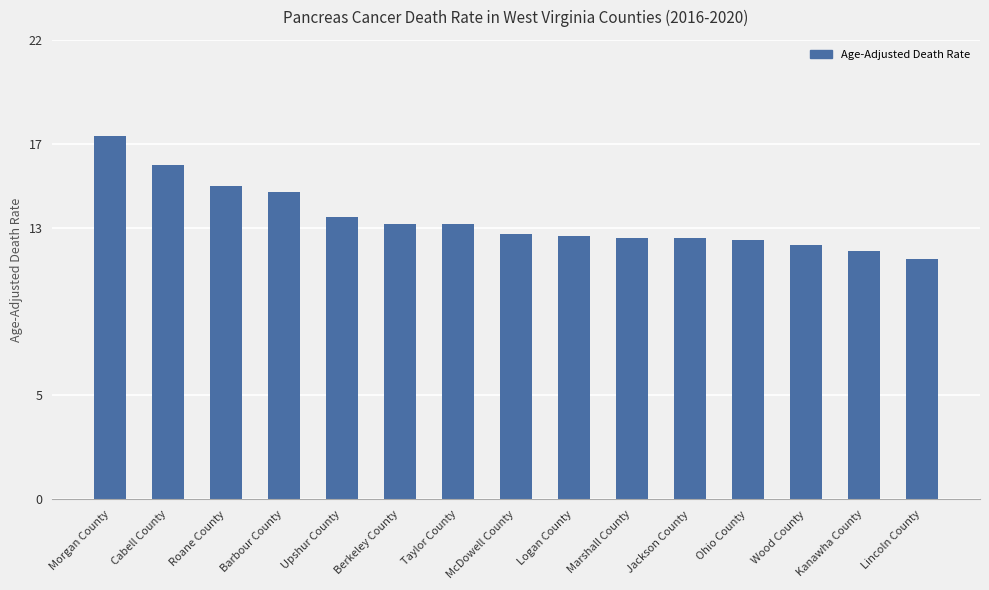

What is the label of the 11th bar from the right?

Upshur County